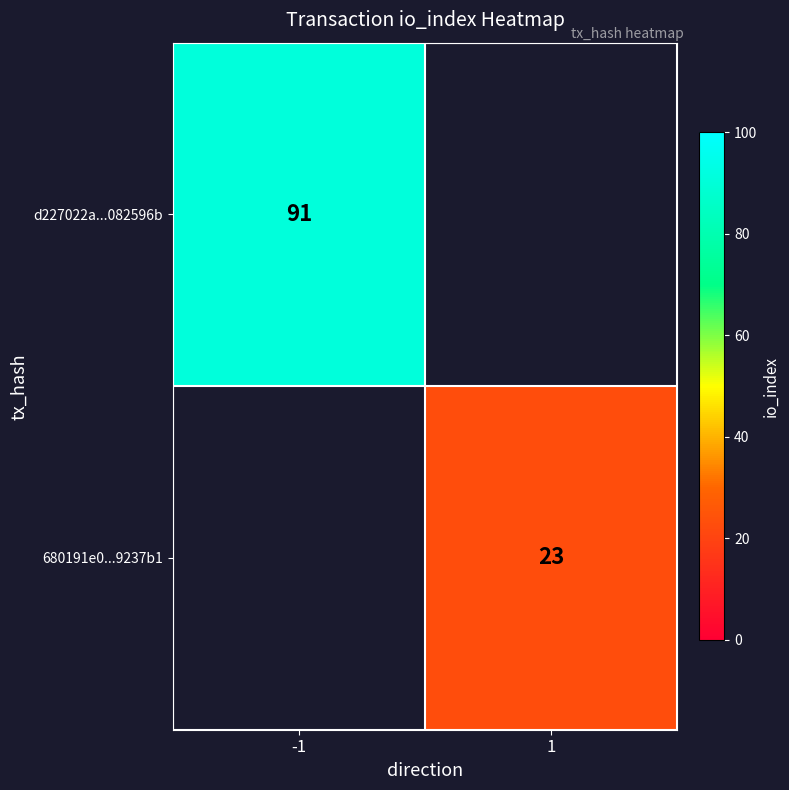

True or false: d227022a...082596b has a value of 134 at -1.

False